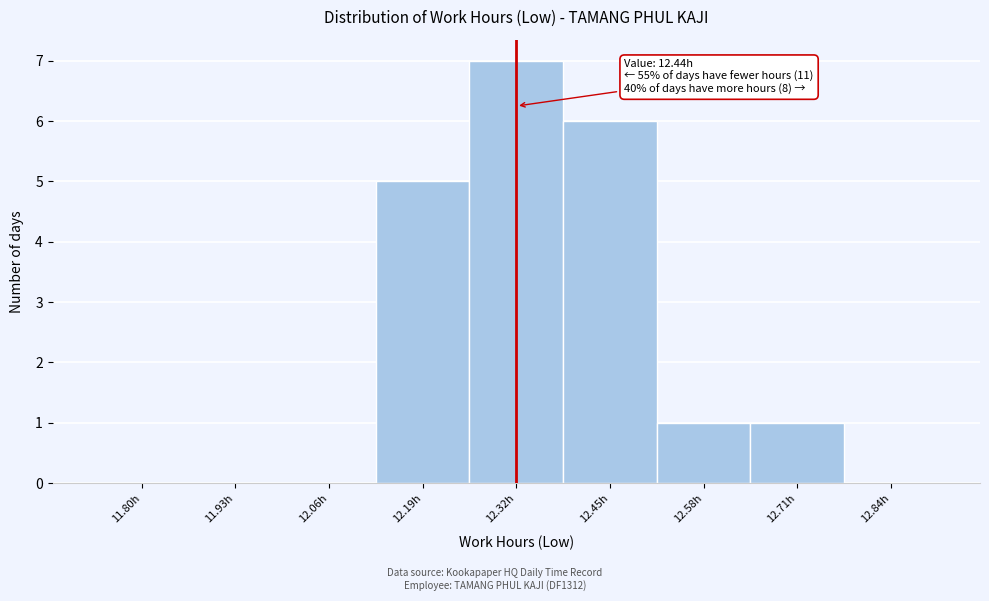

Reading left to right, list all the values displayed in this chart.

11.80h=0	11.93h=0	12.06h=0	12.19h=5	12.32h=7	12.45h=6	12.58h=1	12.71h=1	12.84h=0